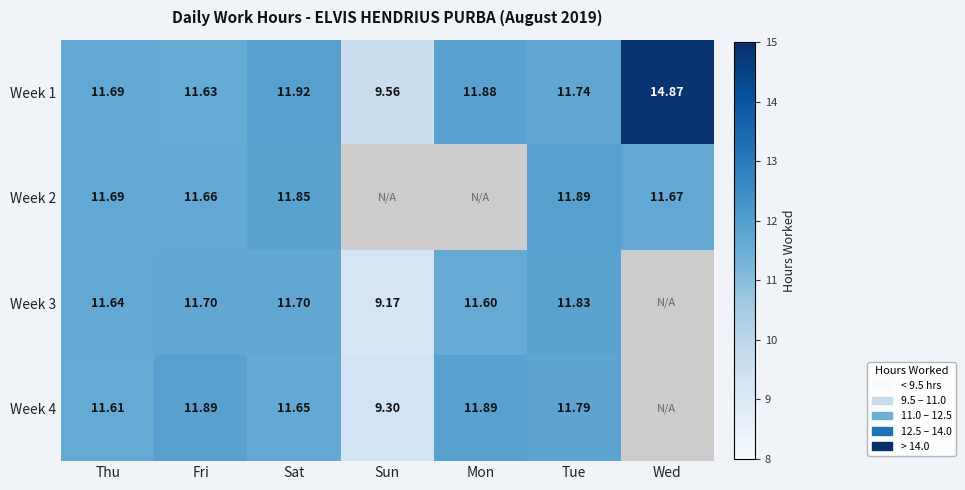

The Week 2 series shows 6.1 at Fri. True or false?

False